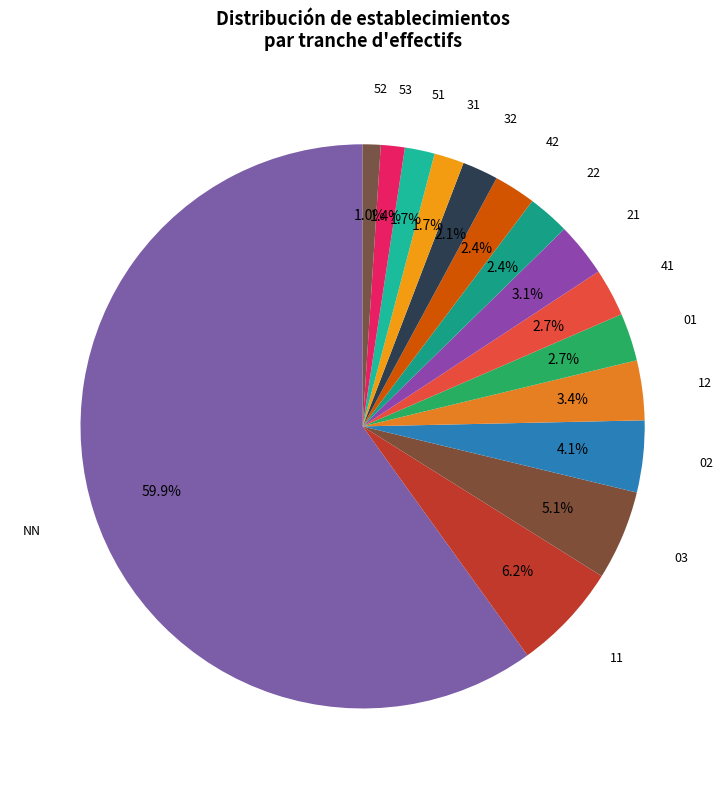

Rank the categories by value from lowest to highest.

52, 53, 31, 51, 32, 22, 42, 01, 41, 21, 12, 02, 03, 11, NN